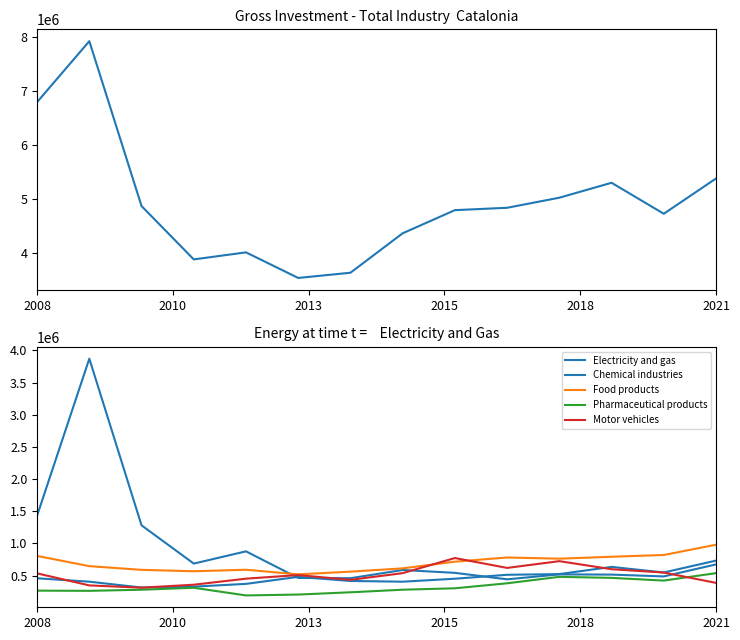

Reading left to right, list all the values displayed in this chart.

Total industry: 6791307	7920006	4865694	3877515	4008224	3534418	3630691	4361607	4790043	4833908	5020405	5297110	4723234	5376356
Electricity and gas: 1431645	3871917	1280613	685743	876176	462578	458633	585994	541758	441289	517757	514669	486101	673438
Chemical industries: 457549	404579	313502	327424	370340	479686	415536	404327	450412	511796	522498	634355	547536	732195
Food products: 804703	646154	588411	566495	589884	518641	560500	611698	715567	780661	762106	792030	819296	979235
Pharmaceutical products: 265261	262286	279380	309841	190602	204428	239567	279737	301695	379451	479767	463705	421561	537192
Motor vehicles: 533790	346511	311427	357426	451392	507348	432825	537214	772303	618586	723630	598403	546519	385940